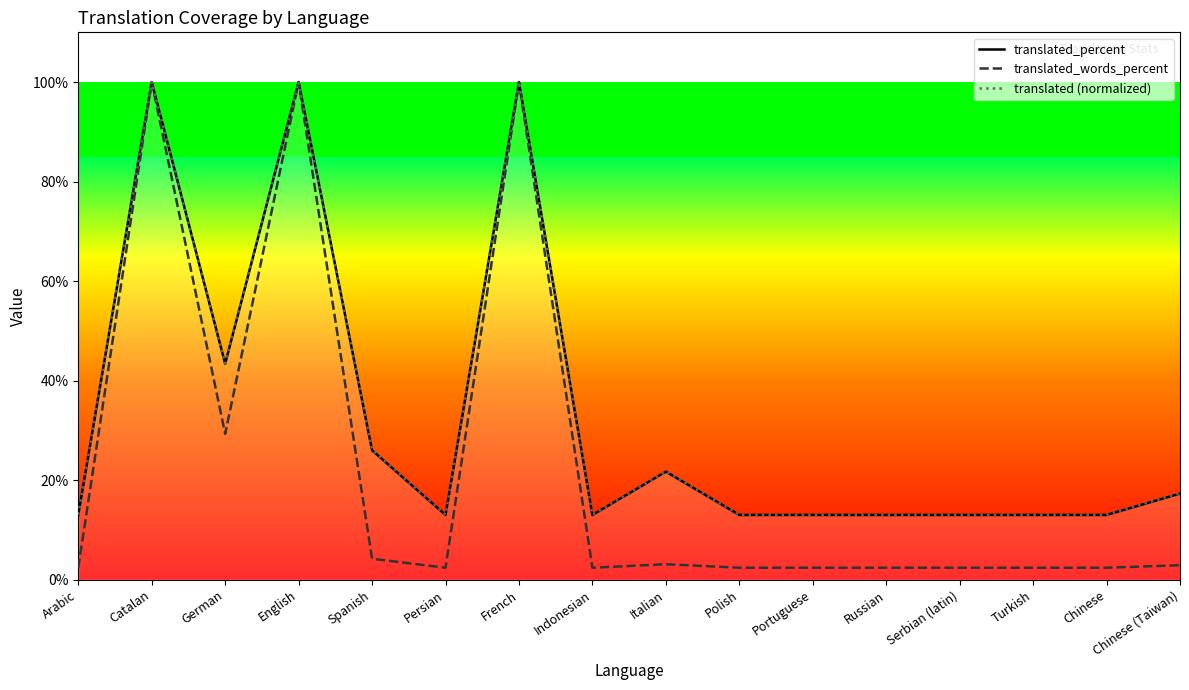

What is the sum of all translated_words_percent values?

361.1